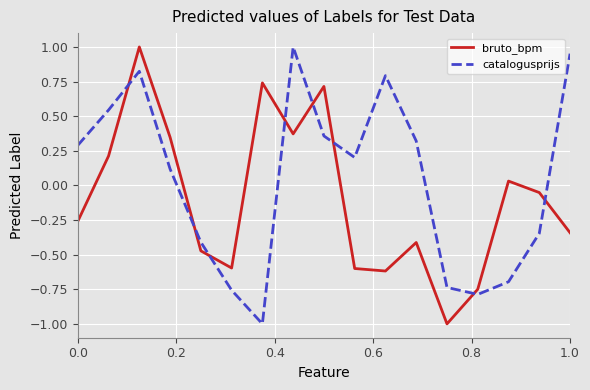

At how many categories does at least one series exceed 0?

12